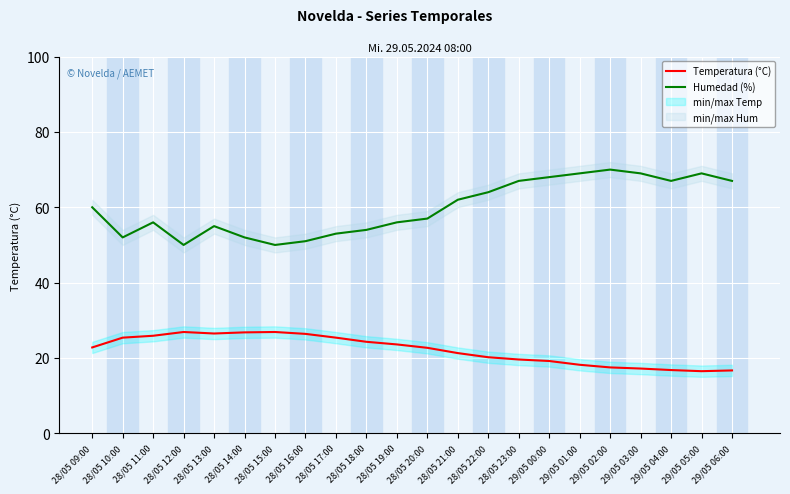

Reading left to right, extract all data points from this chart.

Temperatura (°C): 22.8	25.4	25.9	26.9	26.5	26.8	26.9	26.4	25.4	24.3	23.6	22.7	21.3	20.2	19.6	19.2	18.2	17.5	17.2	16.8	16.5	16.7
Humedad (%): 60.0	52.0	56.0	50.0	55.0	52.0	50.0	51.0	53.0	54.0	56.0	57.0	62.0	64.0	67.0	68.0	69.0	70.0	69.0	67.0	69.0	67.0